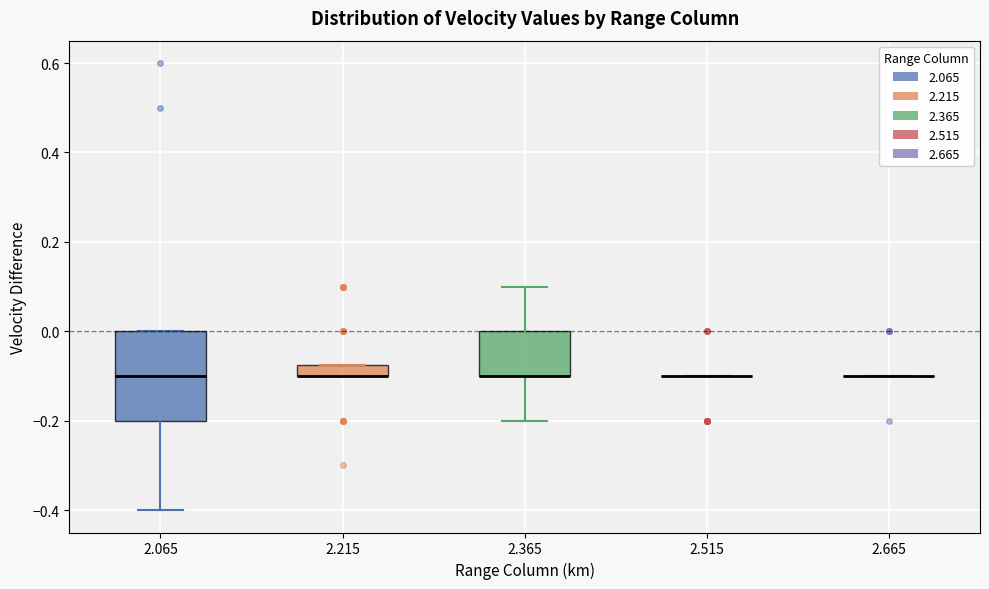

Comparing the boxes themselves (not the whiskers), which one is the tallest?

2.065